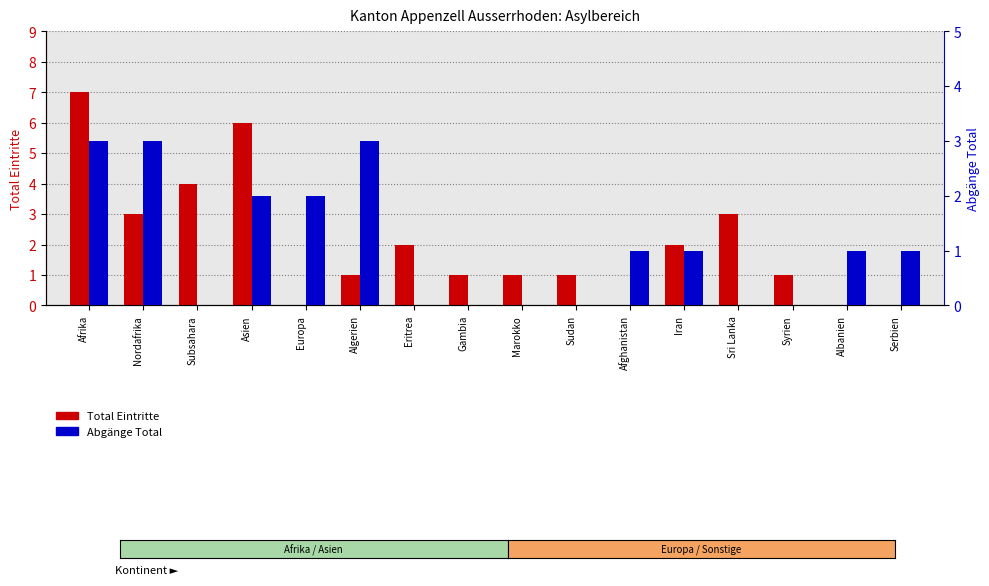

What is the difference between the Total Eintritte values at Europa and Syrien?

1